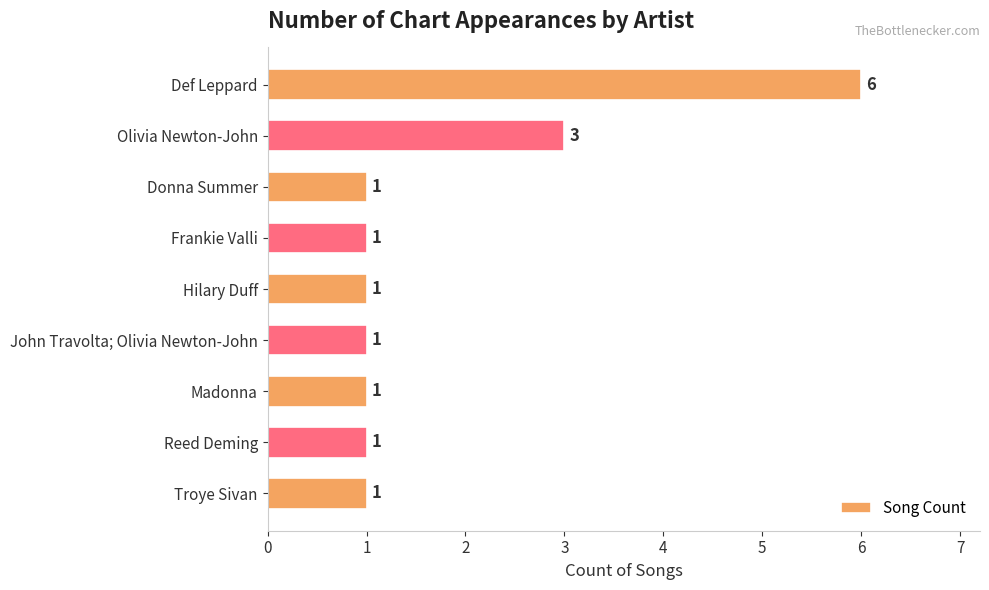

Reading top to bottom, what are all the values shown in this chart?

Def Leppard=6	Olivia Newton-John=3	Donna Summer=1	Frankie Valli=1	Hilary Duff=1	John Travolta; Olivia Newton-John=1	Madonna=1	Reed Deming=1	Troye Sivan=1